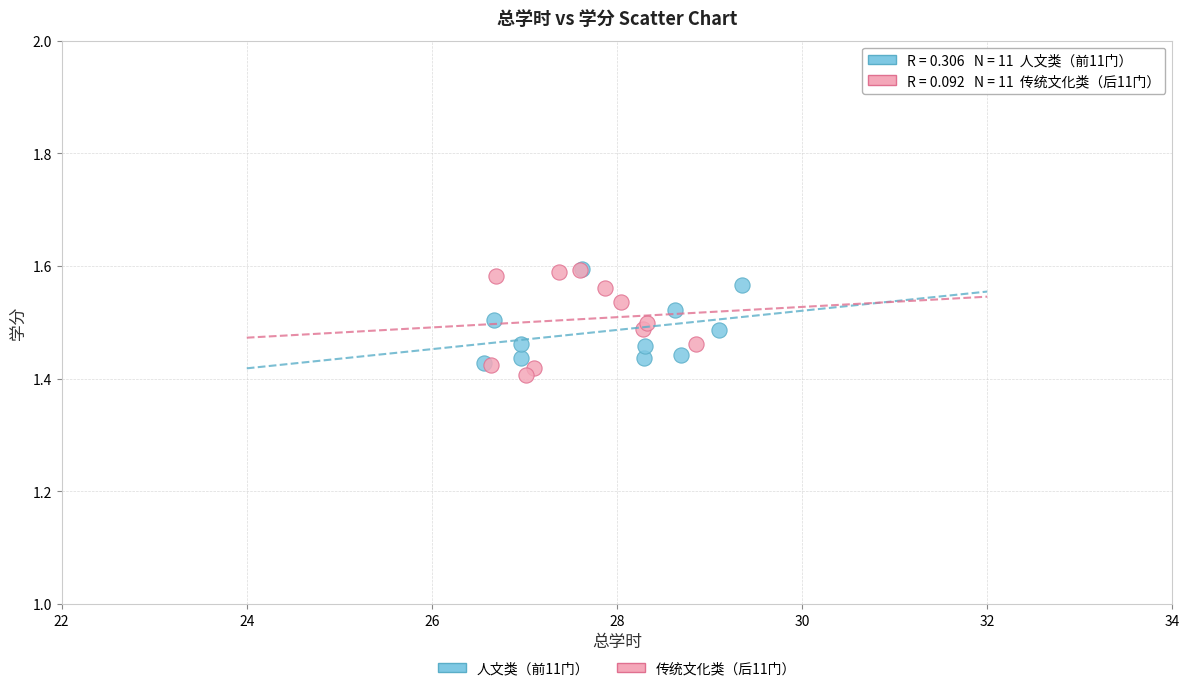

Which series has the largest Y range (max minus min)?

传统文化类（后11门）